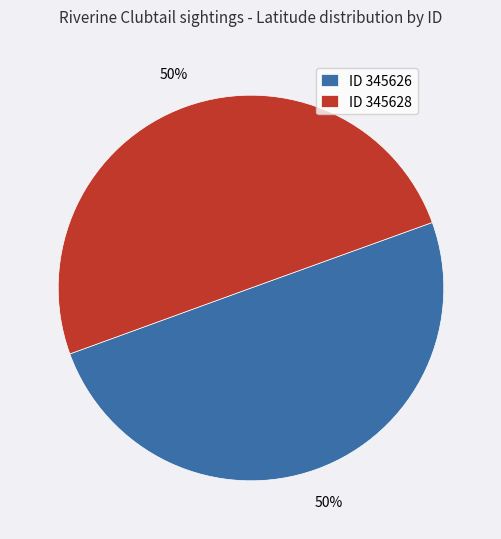

The ID 345628 slice represents 50% of the pie. True or false?

True